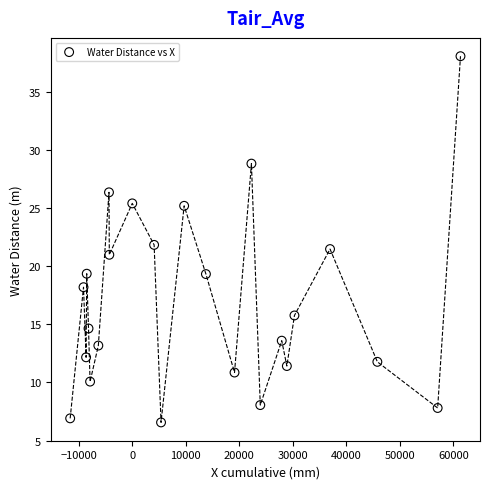

What is the range of Y values (max minus min)?

31.5